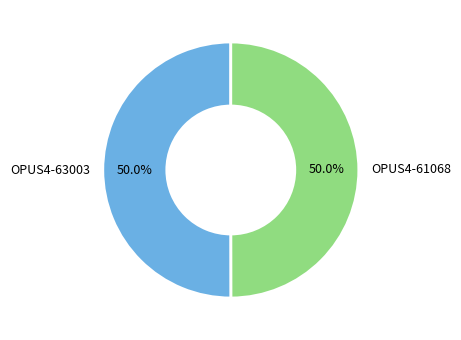

Is the sum of OPUS4-61068 and OPUS4-63003 greater than half?

Yes